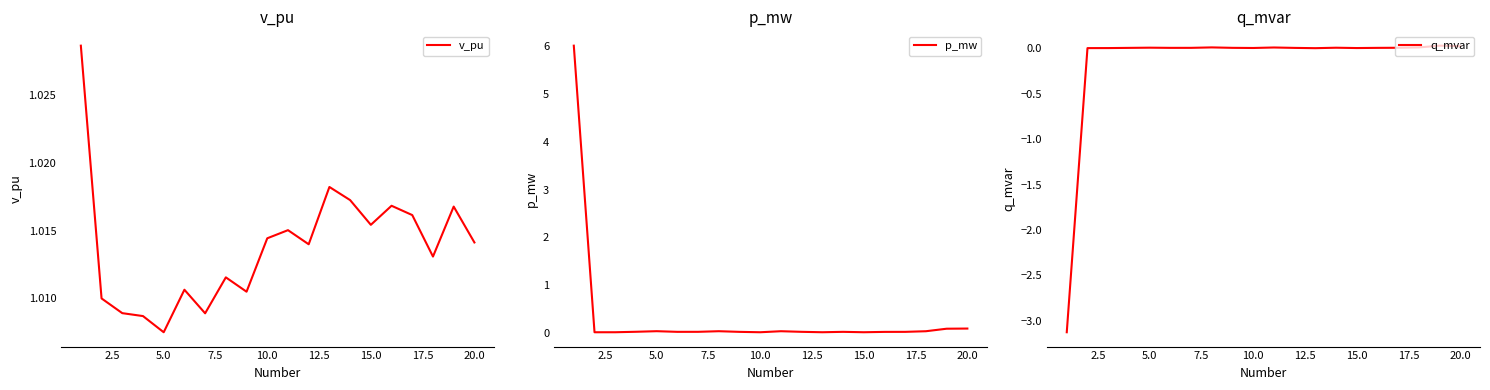

Which series has the largest total across all categories?

v_pu